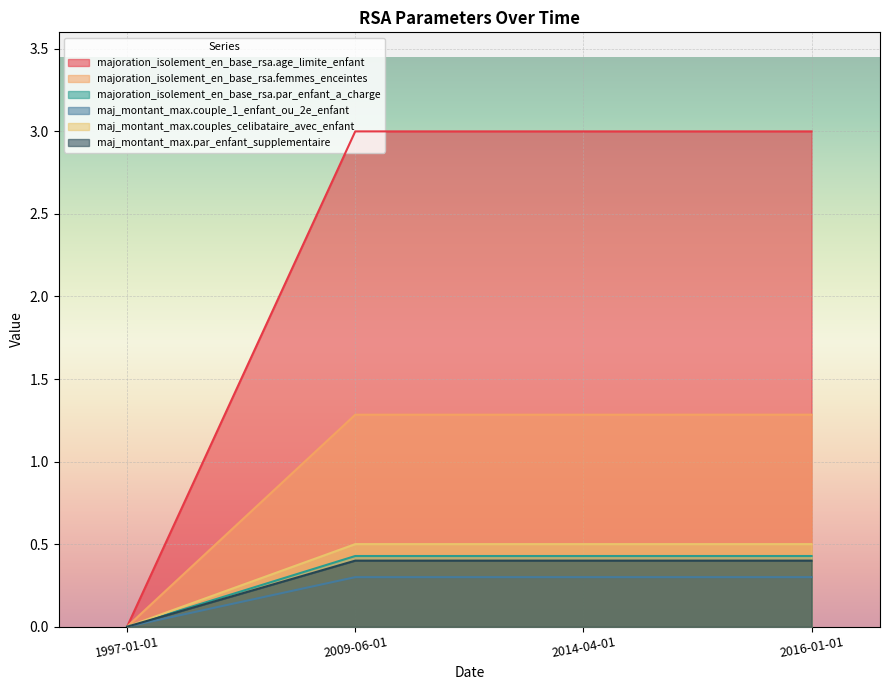

What position from the right is 1997-01-01?

4